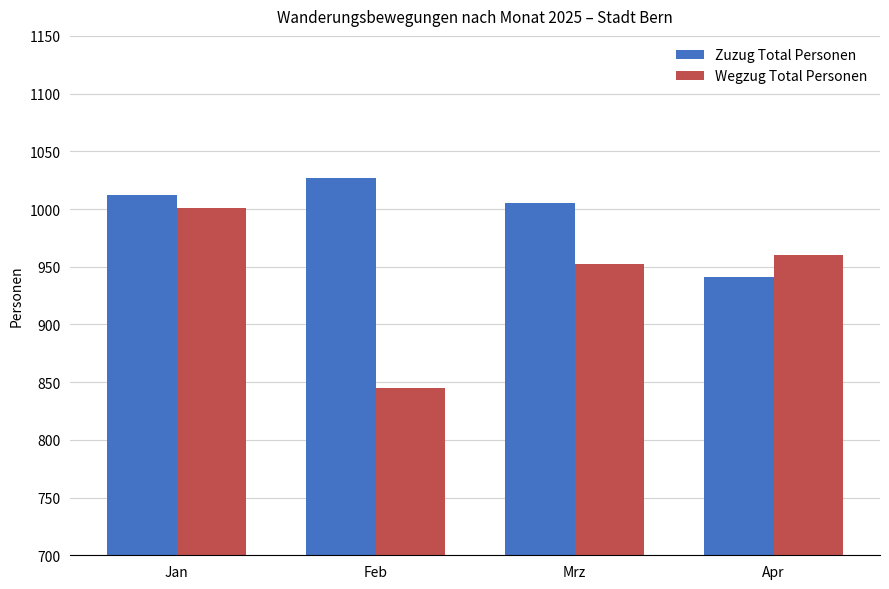

What is the value of the Wegzug Total Personen bar at the 3rd from the left?

952